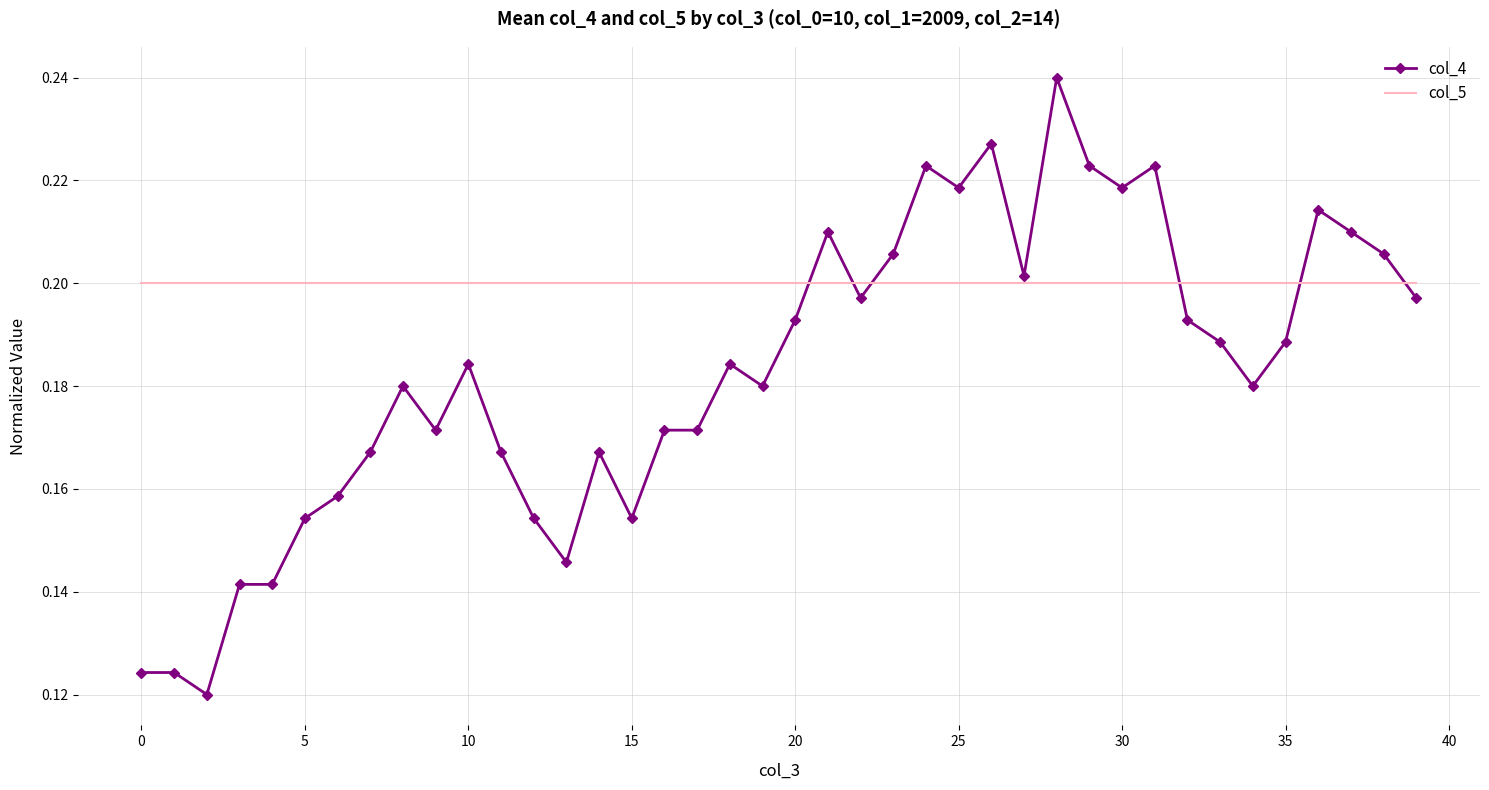

Rank the series by their average value, from lowest to highest.

col_4, col_5